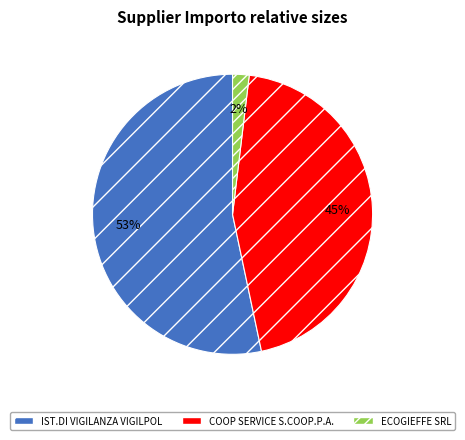

How many segments does this pie chart have?

3